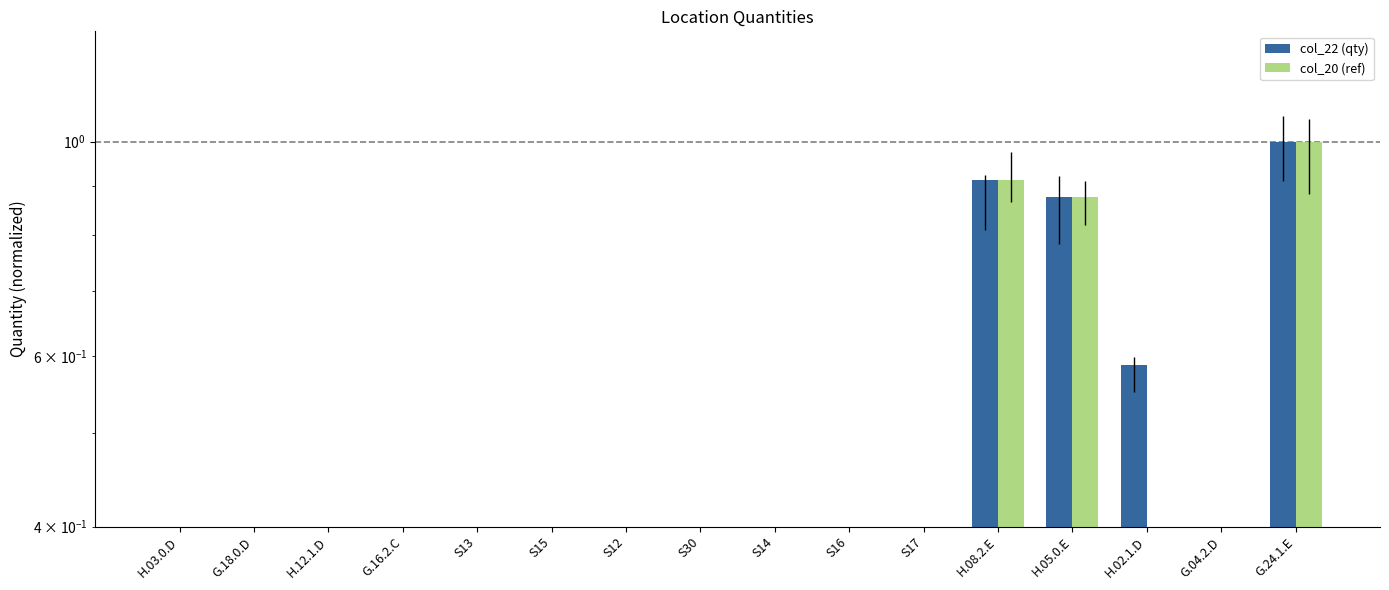

Which category has the highest value in the col_22 (qty) series?

G.24.1.E